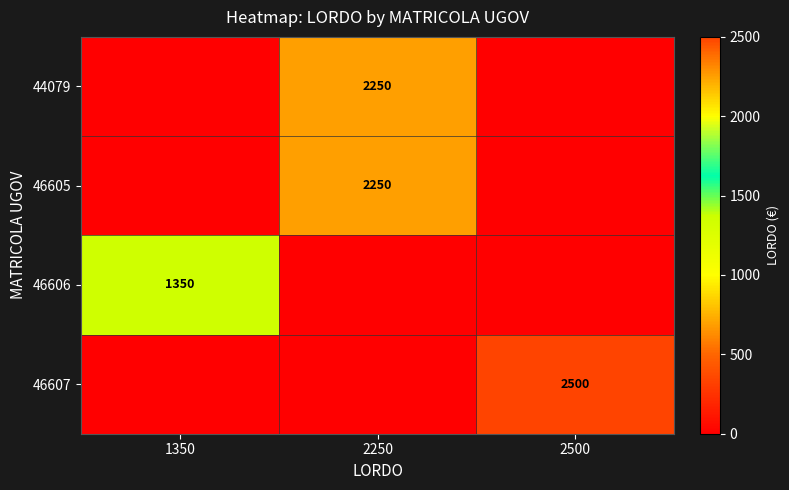

What is the difference between the highest and lowest values at 1350?

1350